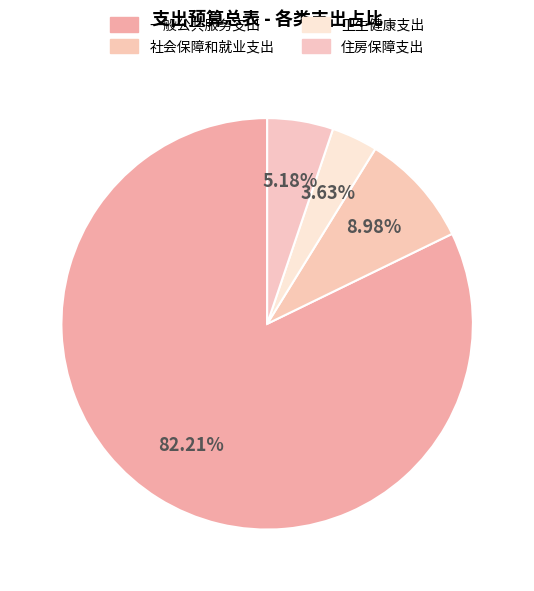

Which slice is the smallest?

卫生健康支出